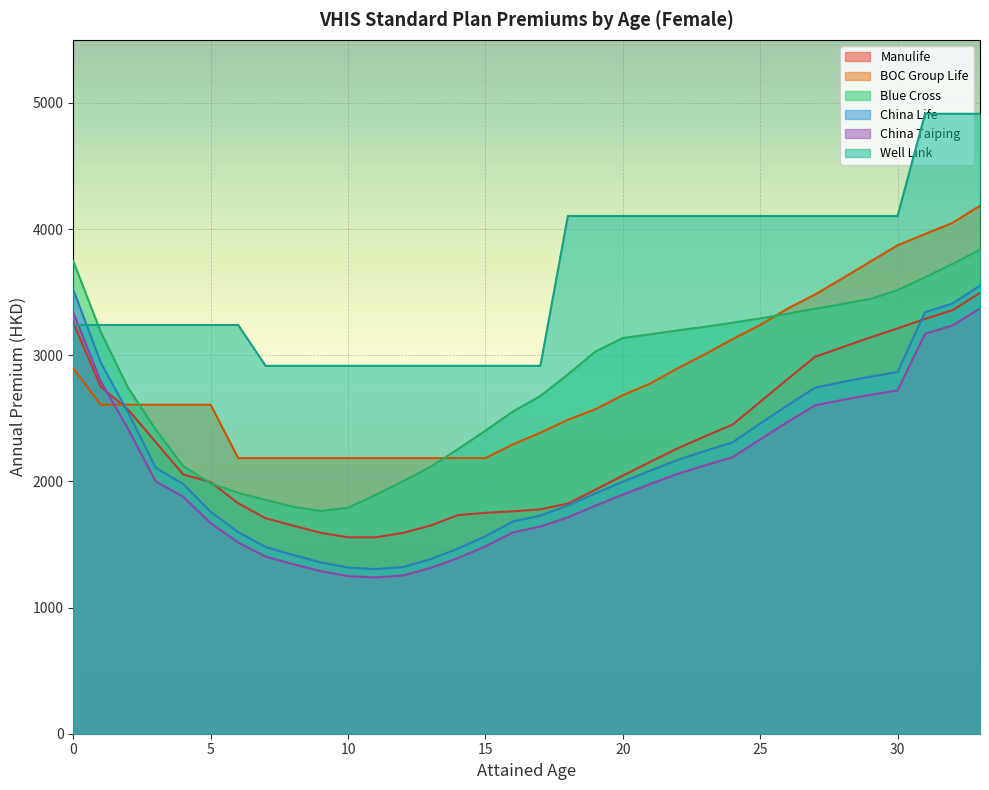

List the series in order of their peak value, highest first.

Well Link, BOC Group Life, Blue Cross, China Life, Manulife, China Taiping